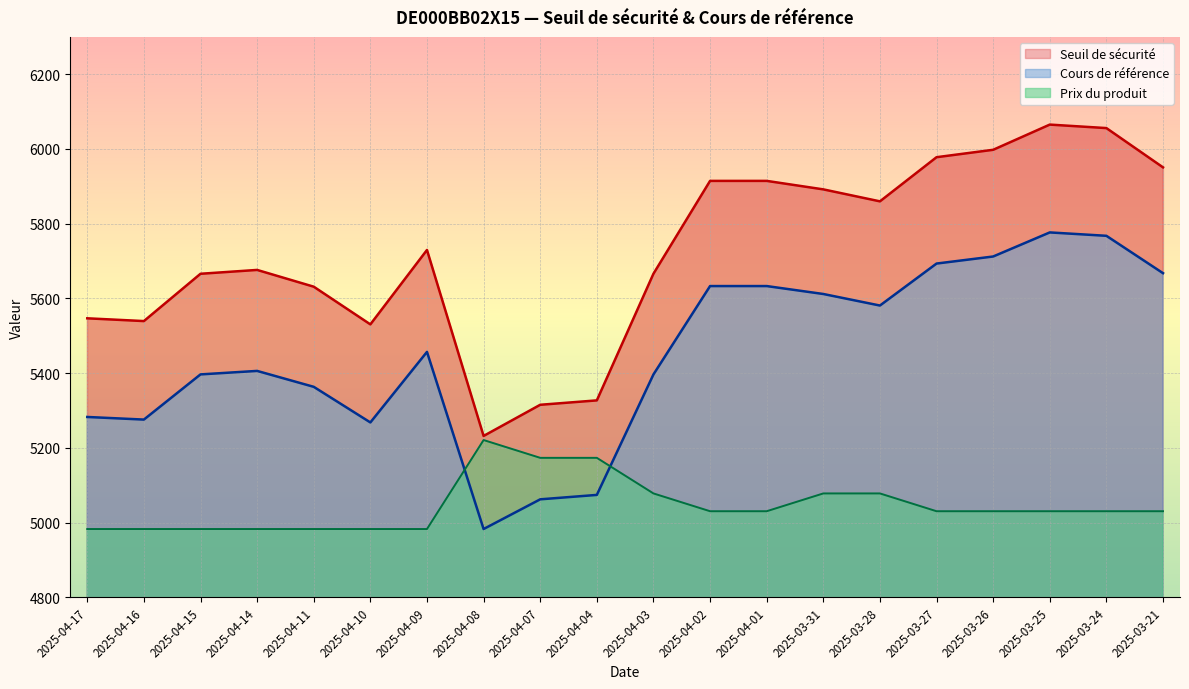

How many lines are shown in the chart?

3